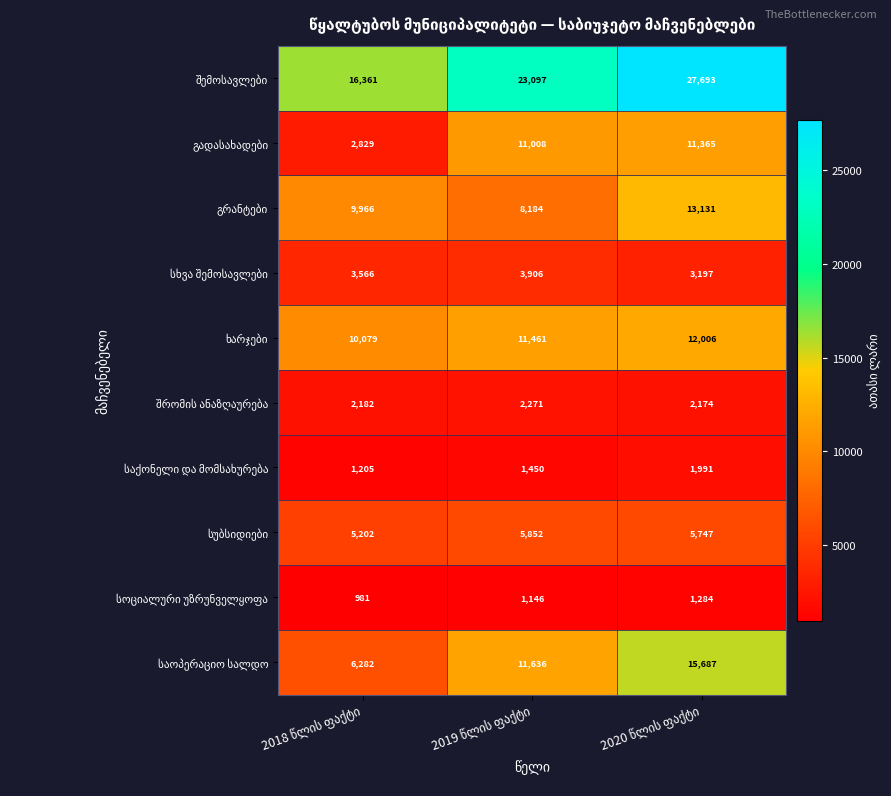

At how many categories does at least one series exceed 9019?

3